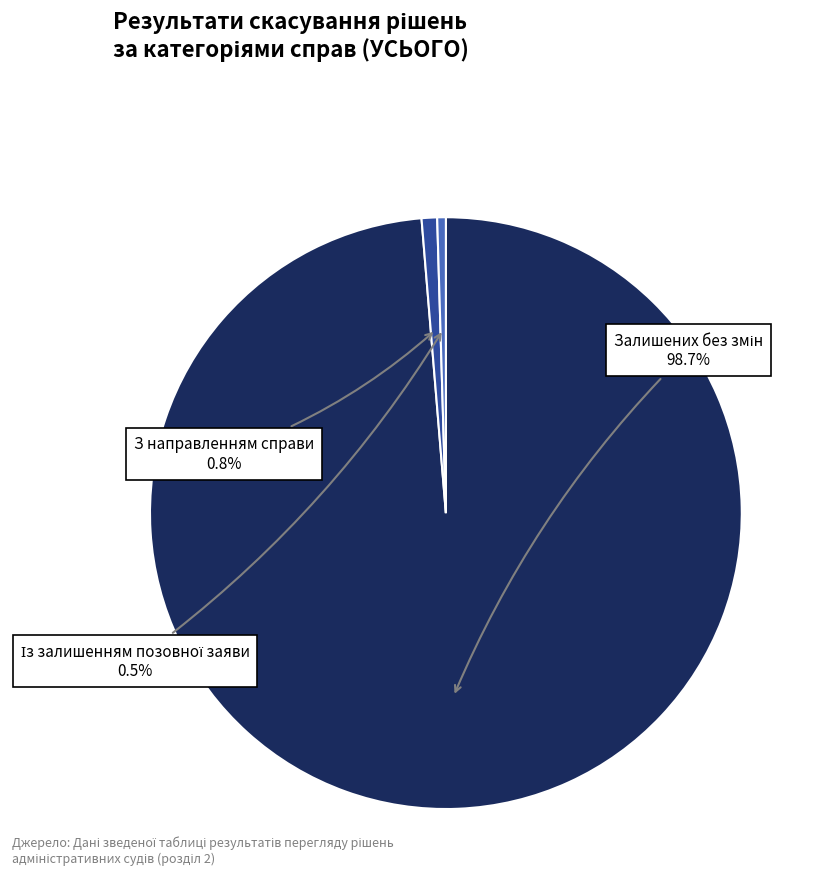

Does any single category account for the majority?

Yes